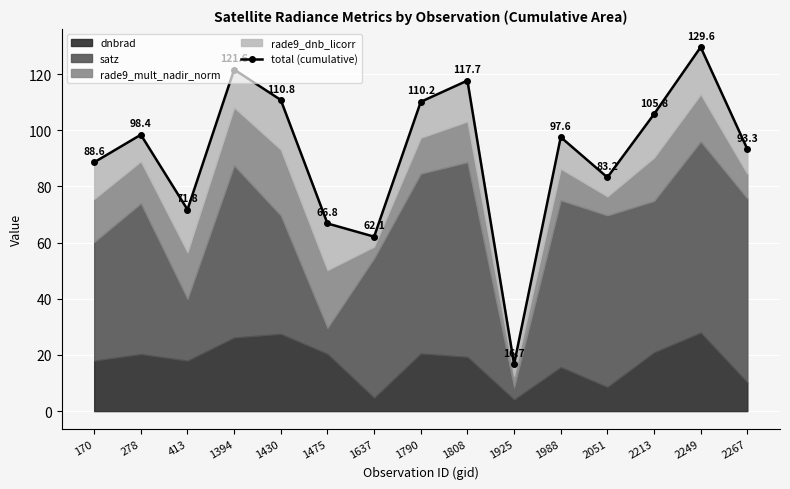

What is the value of the 8th point from the left?

110.2